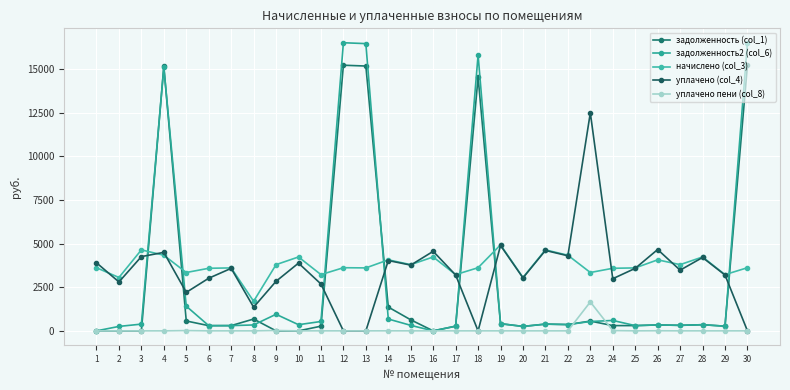

In уплачено (col_4), how many points are higher than both neighbors (excluding endpoints)?

10